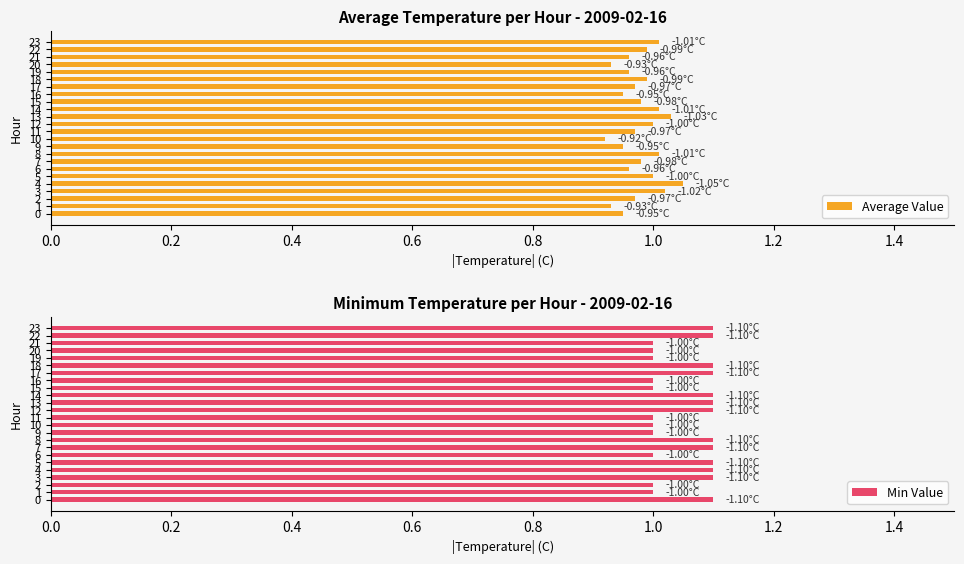

What is the smallest value displayed?

0.9